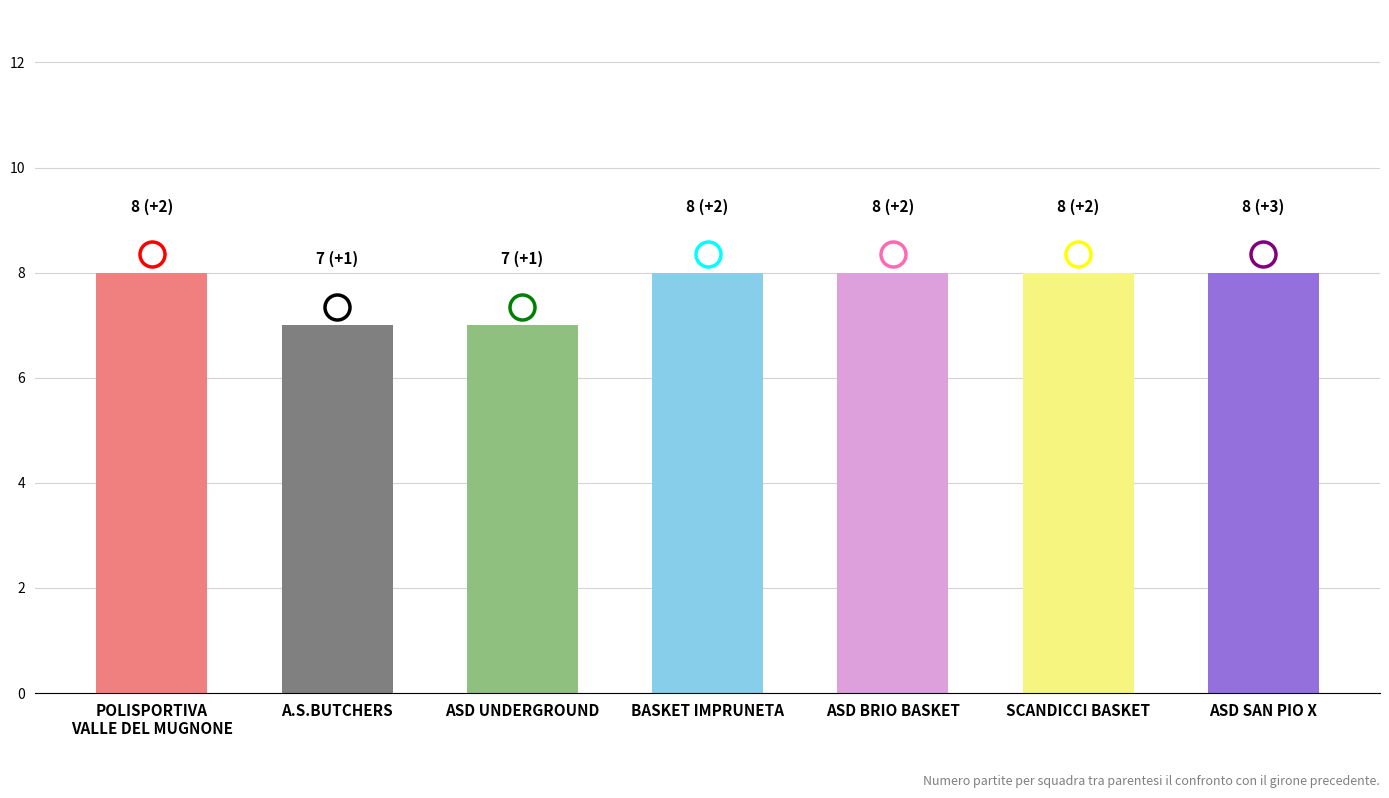

The value at A.S.BUTCHERS is 7. True or false?

True